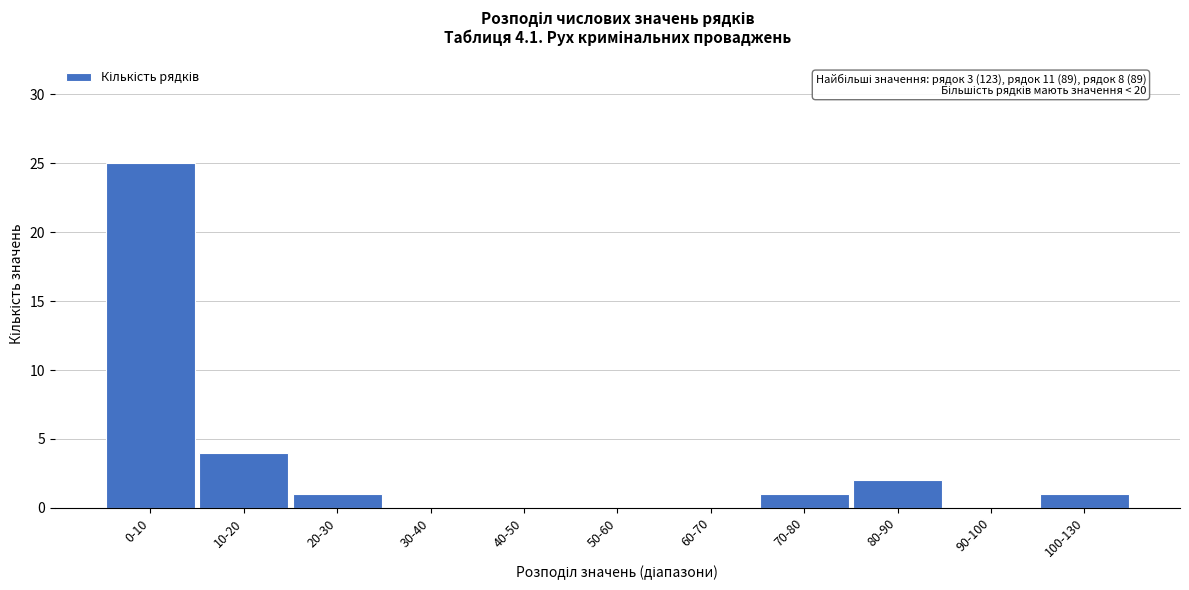

Reading right to left, list all the values displayed in this chart.

100-130=1	90-100=0	80-90=2	70-80=1	60-70=0	50-60=0	40-50=0	30-40=0	20-30=1	10-20=4	0-10=25